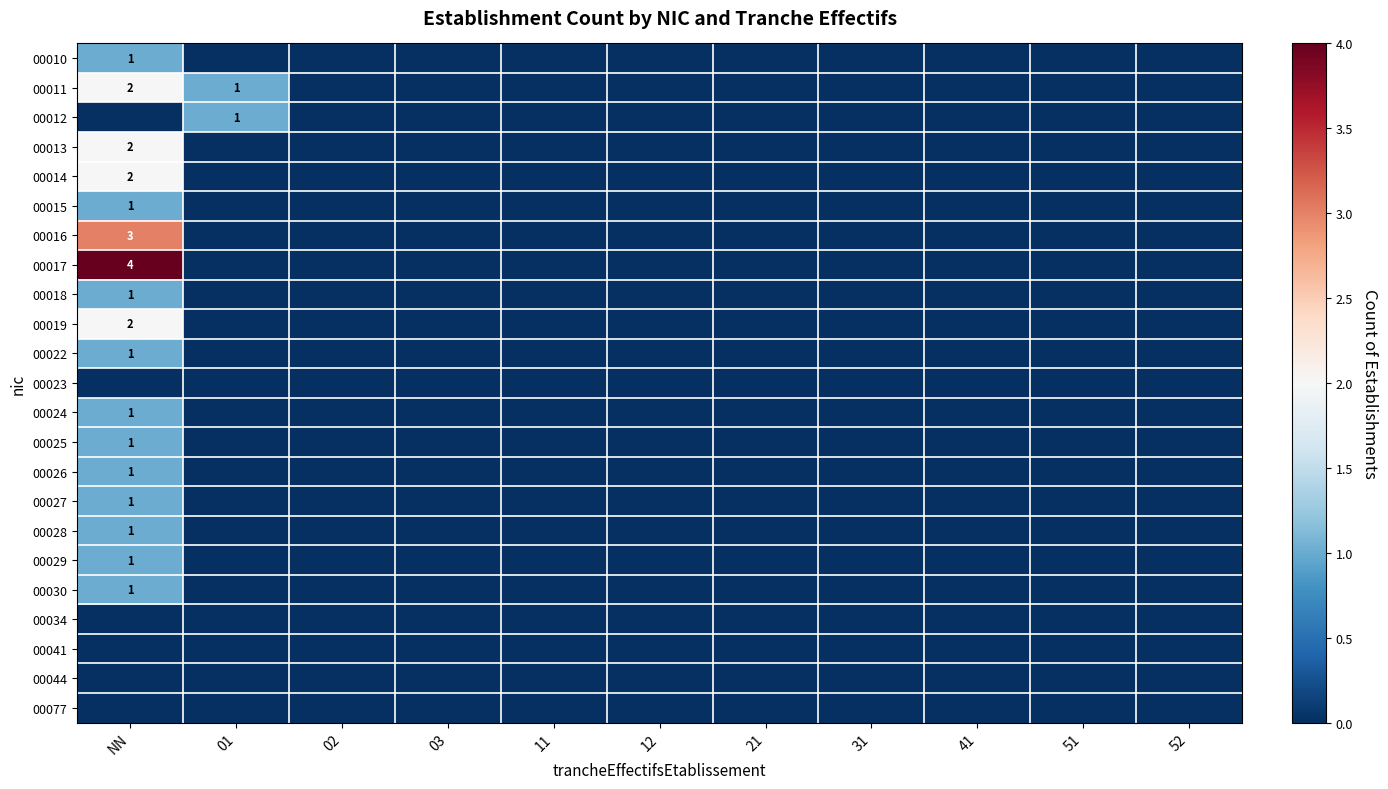

List the labels in order of 00014 value, largest first.

NN, 01, 02, 03, 11, 12, 21, 31, 41, 51, 52